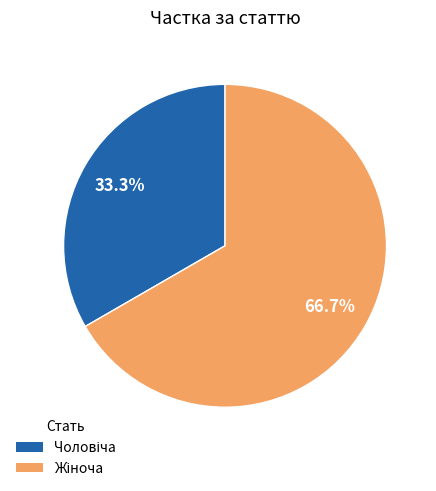

To the nearest percent, what portion does Жіноча represent?

67%